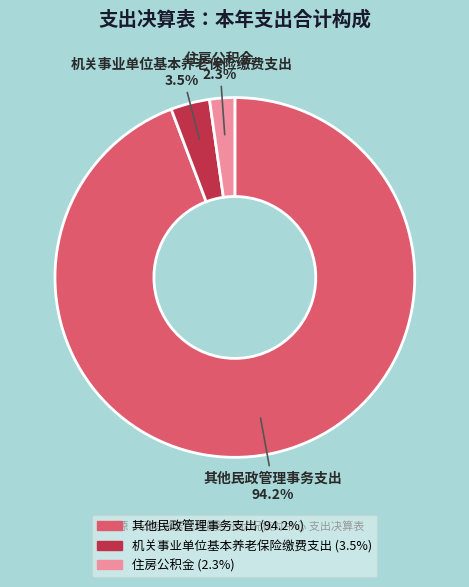

Rank the categories by value from highest to lowest.

其他民政管理事务支出, 机关事业单位基本养老保险缴费支出, 住房公积金